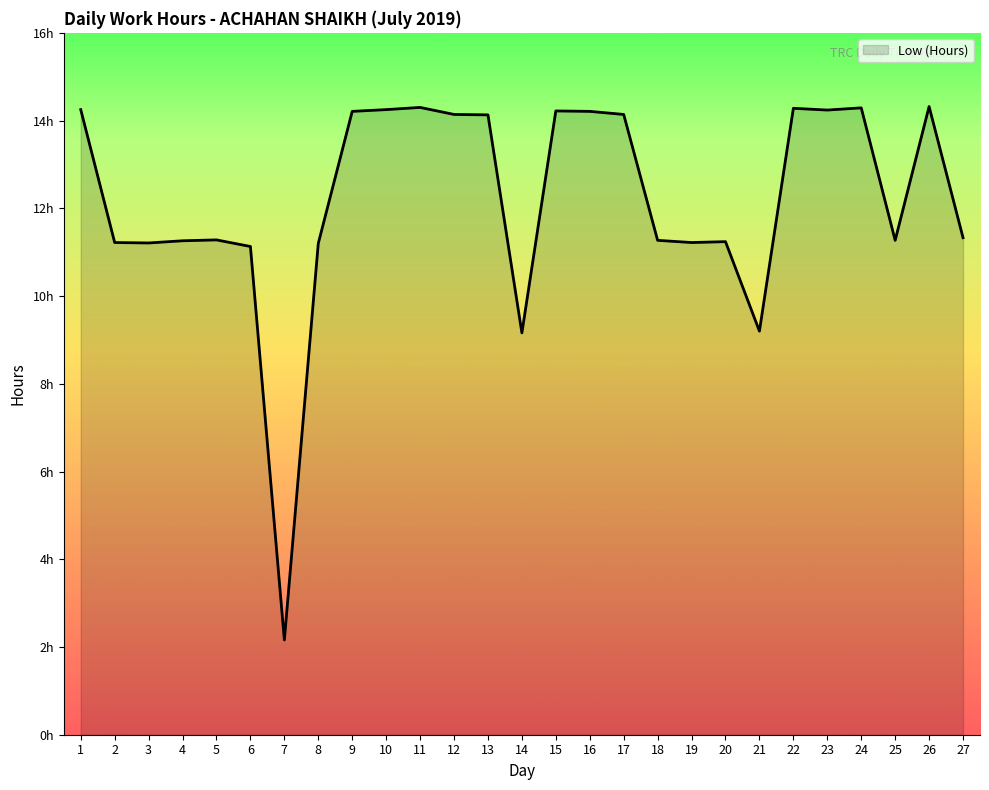

Is this an area chart (filled region under the line)?

Yes